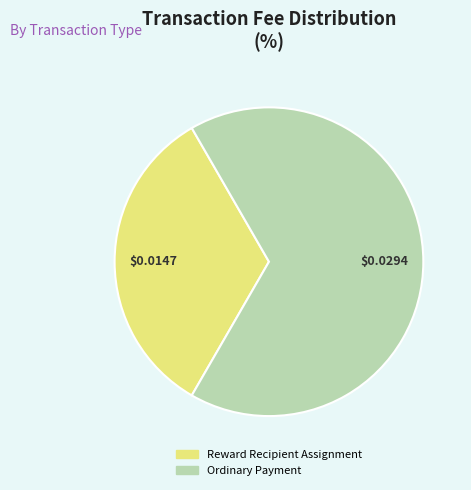

Which category accounts for the majority?

Ordinary Payment